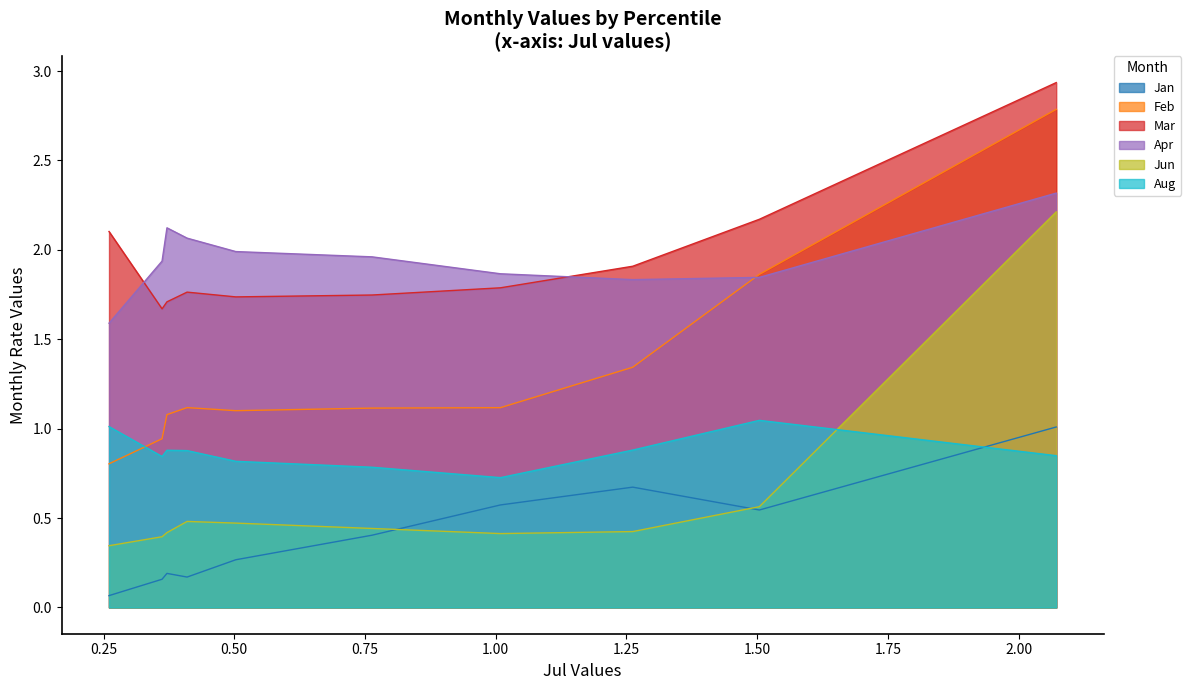

True or false: Mar and Jun cross at least once.

False